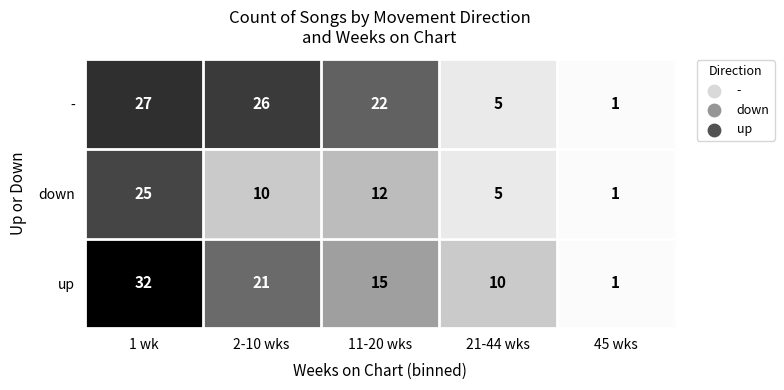

Which category has the lowest value in the up series?

45 wks